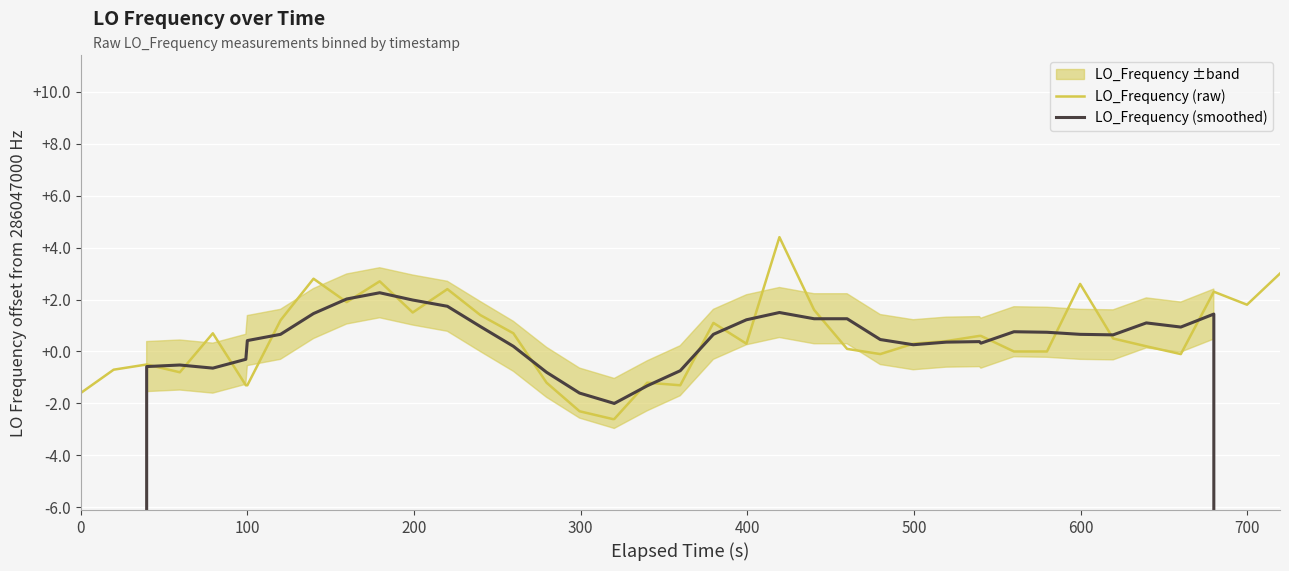

What is the difference between the second highest and second lowest values in the LO_Frequency (raw) series?

5.6